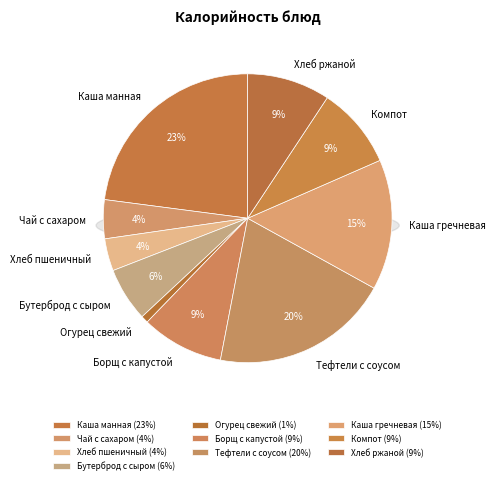

True or false: Борщ с капустой accounts for 23% of the total.

False